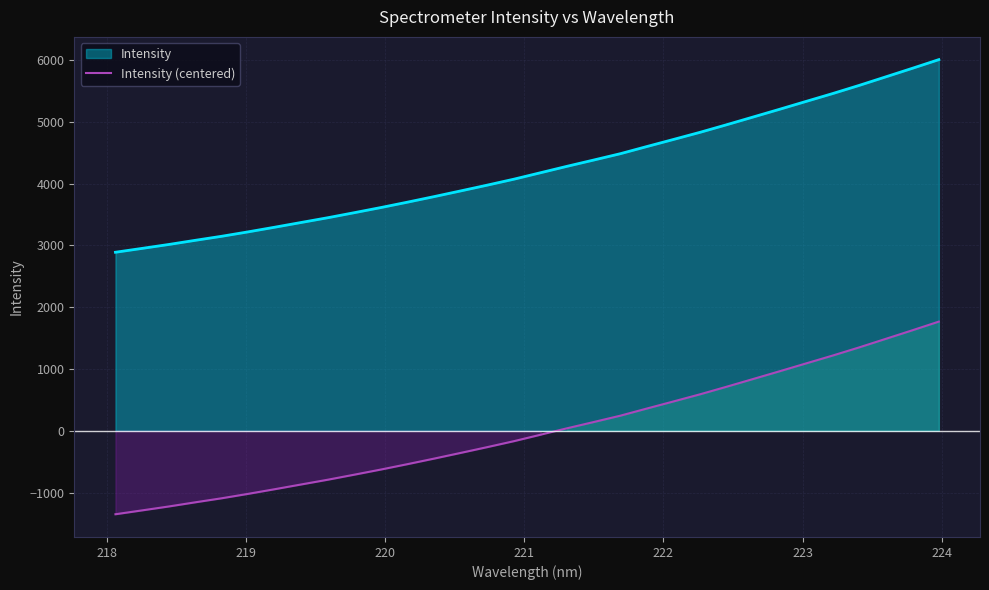

What is the lowest value of the Intensity (centered) series?

-1350.0